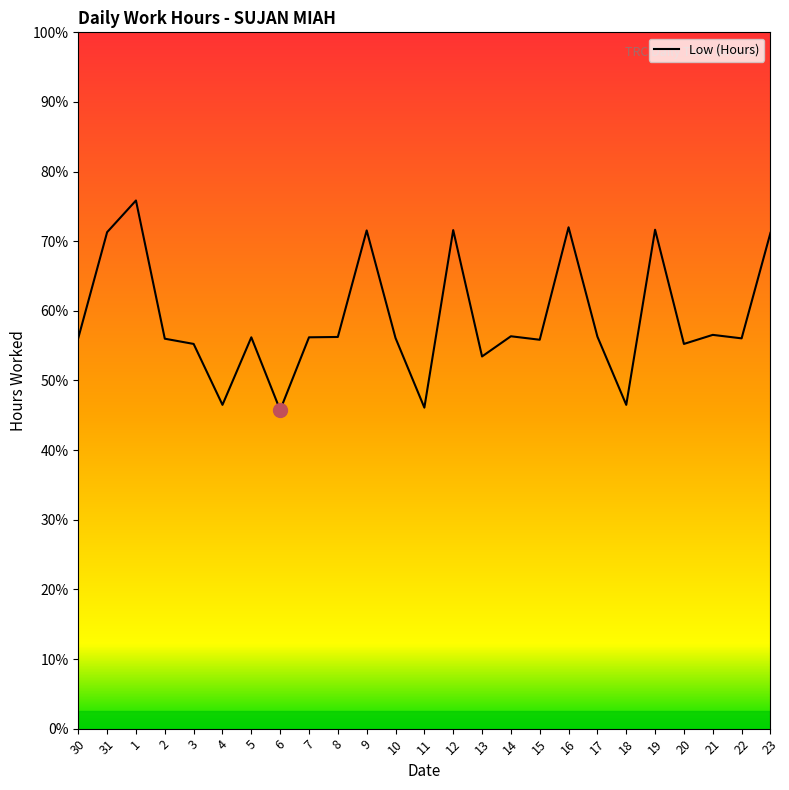

Does the chart have visible grid lines?

No